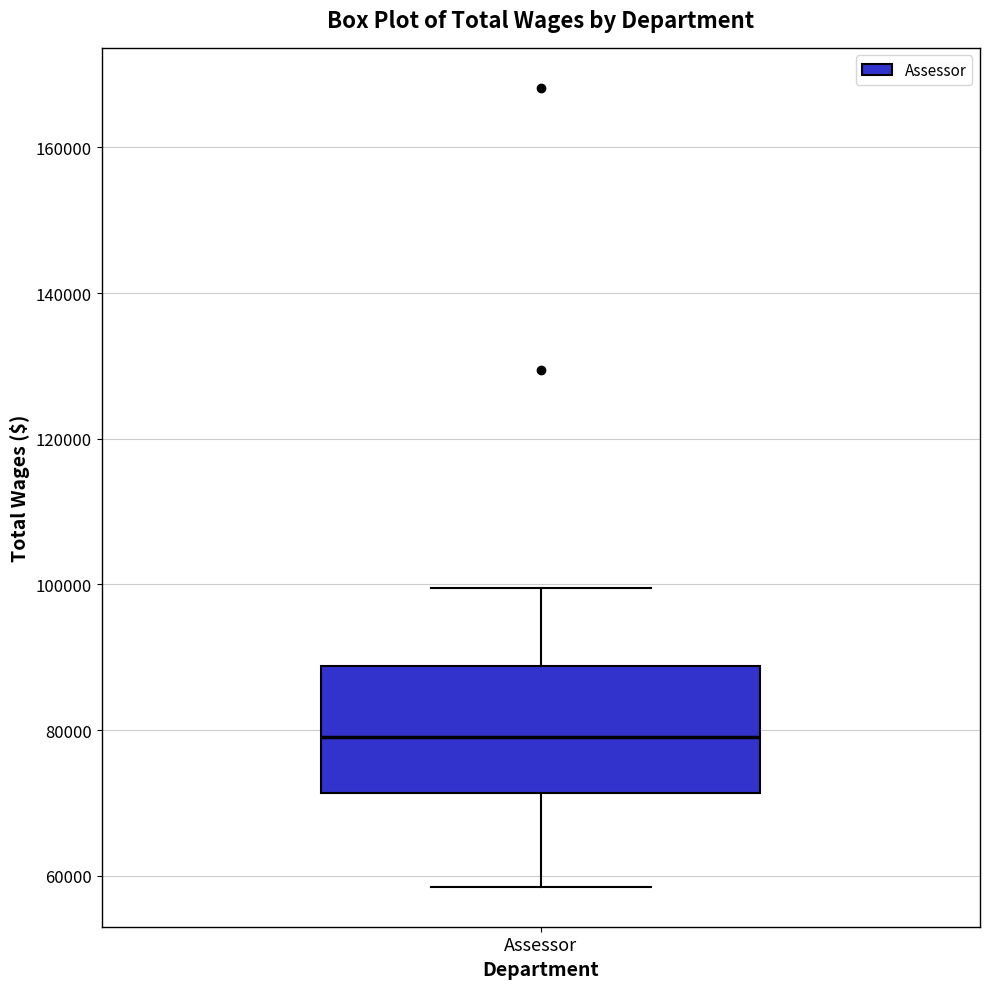

Where does the lower whisker of the box for Assessor end on the y-axis? The values are not printed on the chart, so give them approximately, as read against the axis.

58000